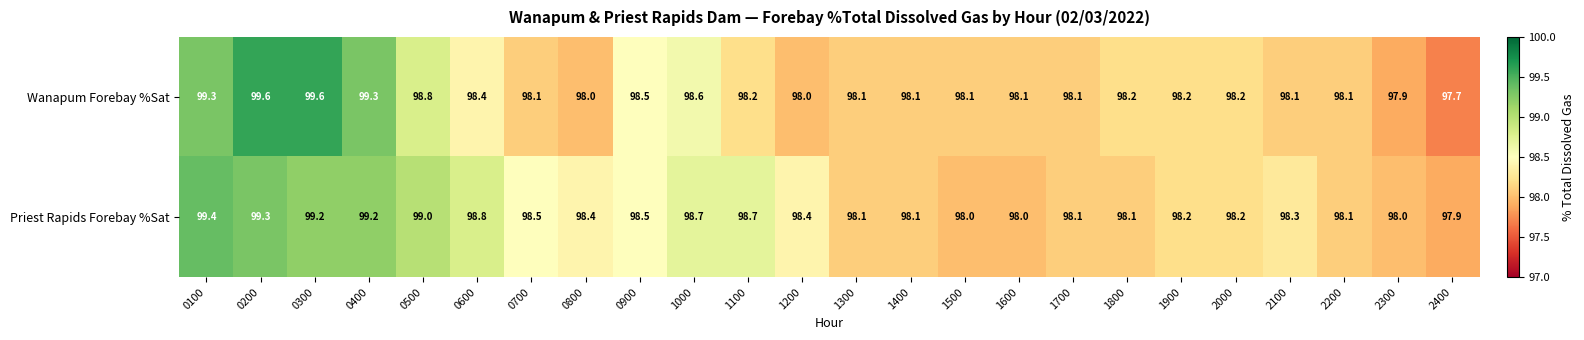

Which series has the widest spread of values?

Wanapum Forebay %Sat